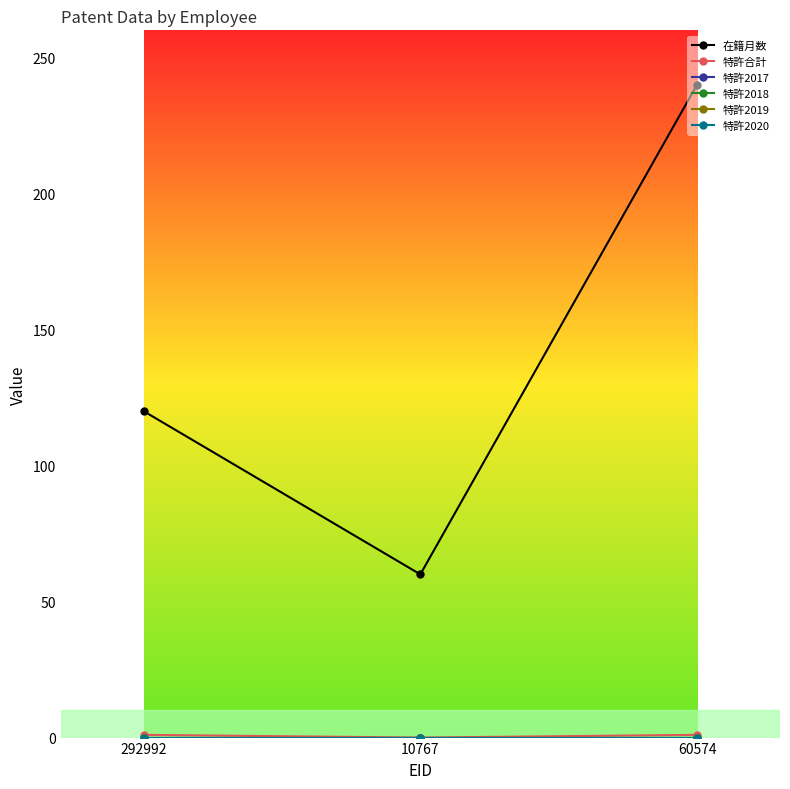

At which label does 特許2018 reach its minimum?

292992